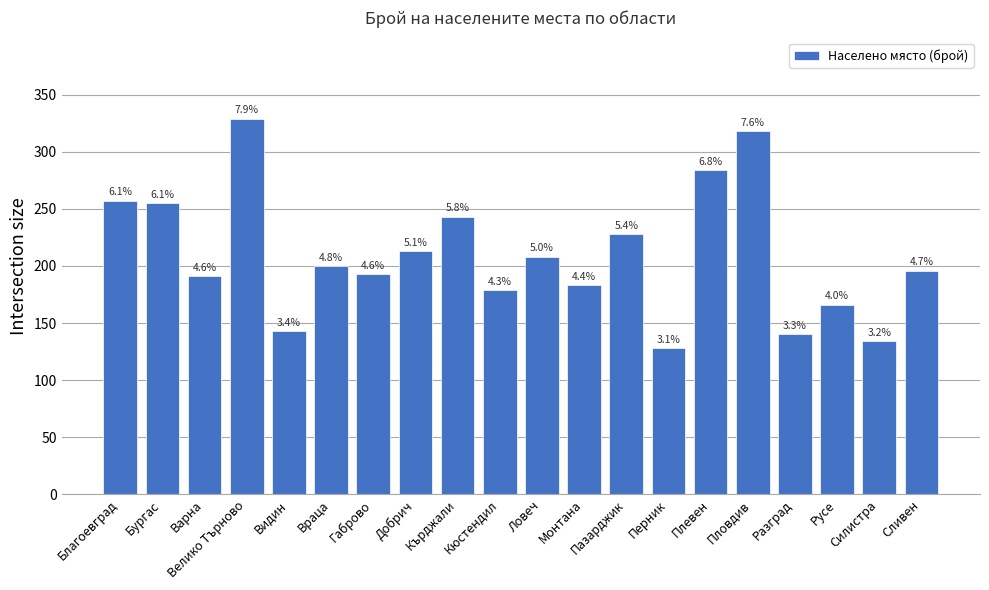

What is the smallest value displayed?

128